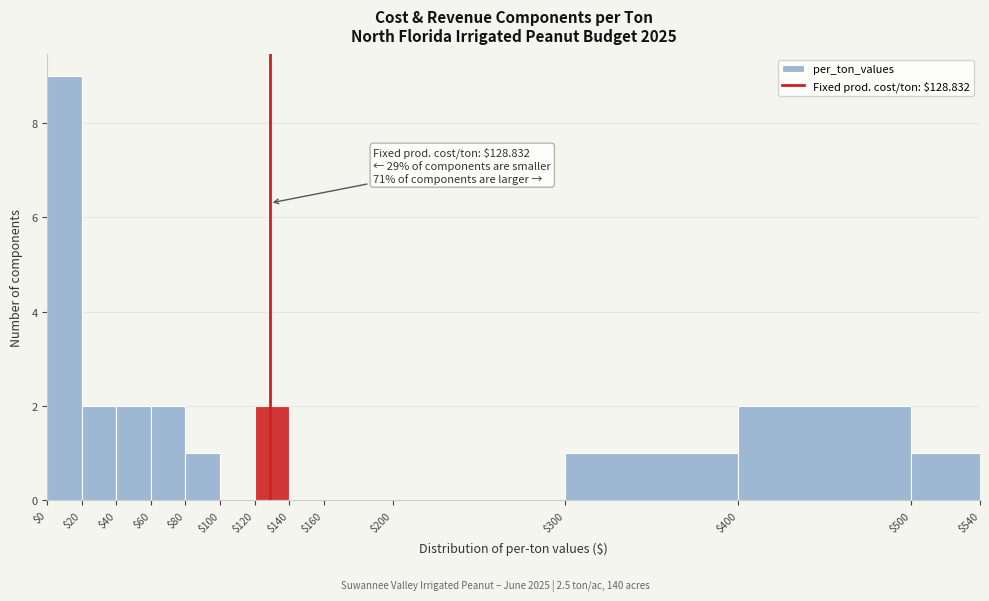

Which range on the x-axis has the tallest bar?

$0 to $20